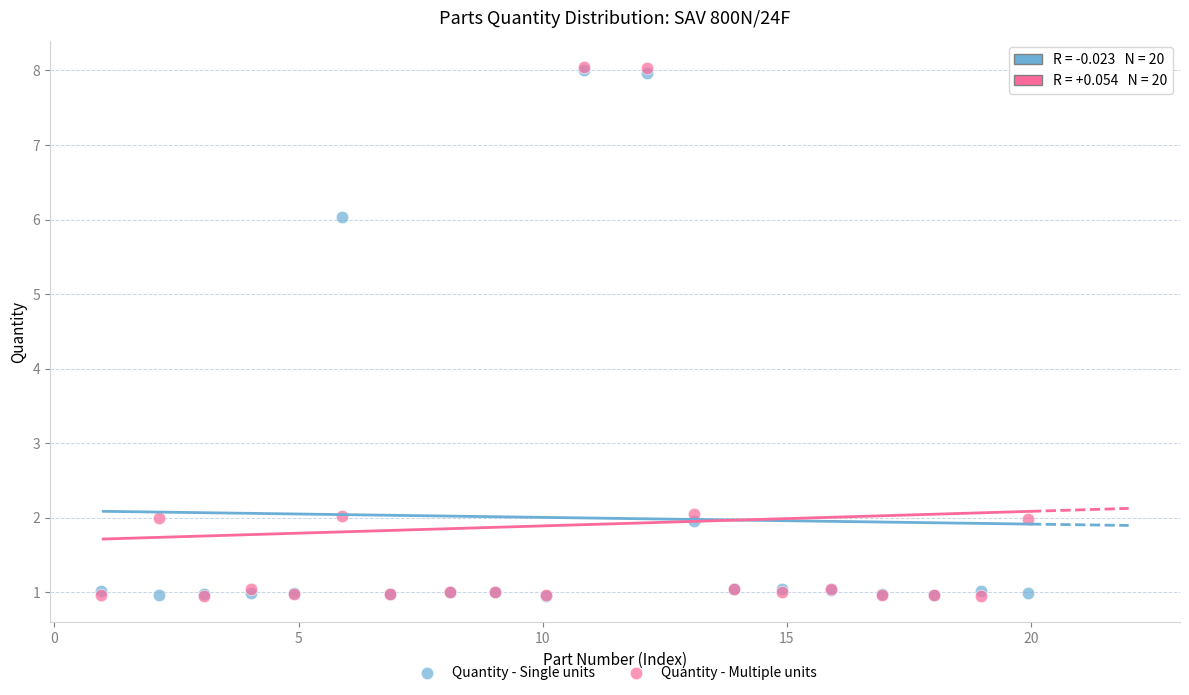

What are all the series names shown in the legend?

Quantity - Single units, Quantity - Multiple units